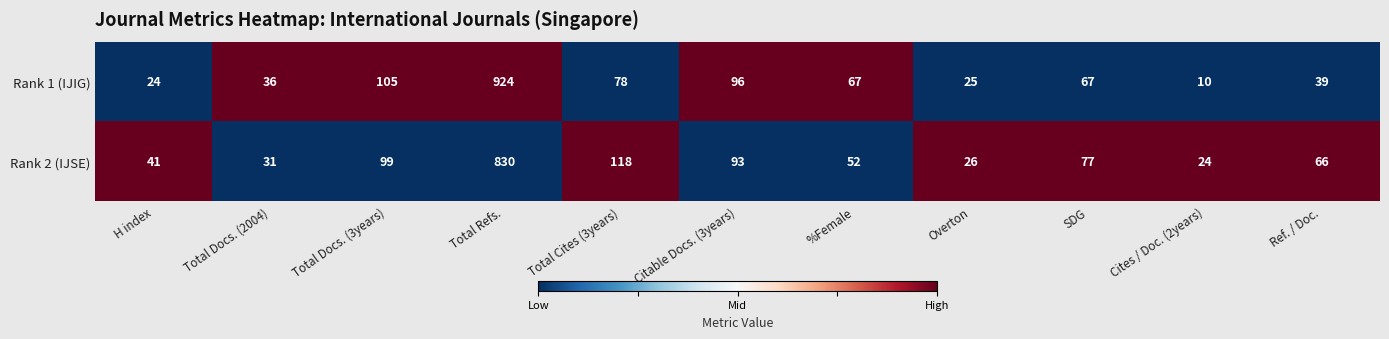

What is the total value across all series at H index?

65